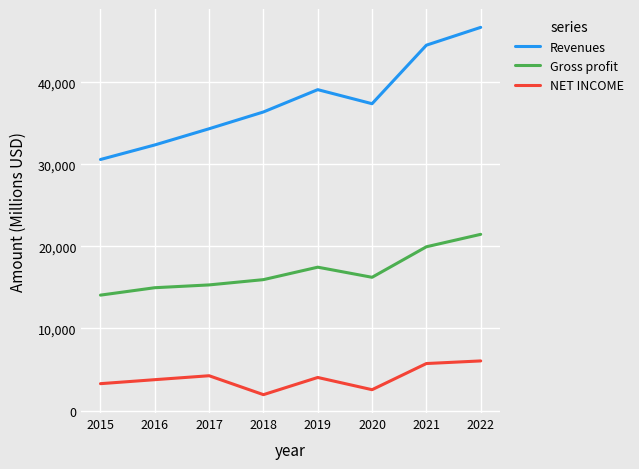

At 2015, list the series in order from smallest to largest.

NET INCOME, Gross profit, Revenues